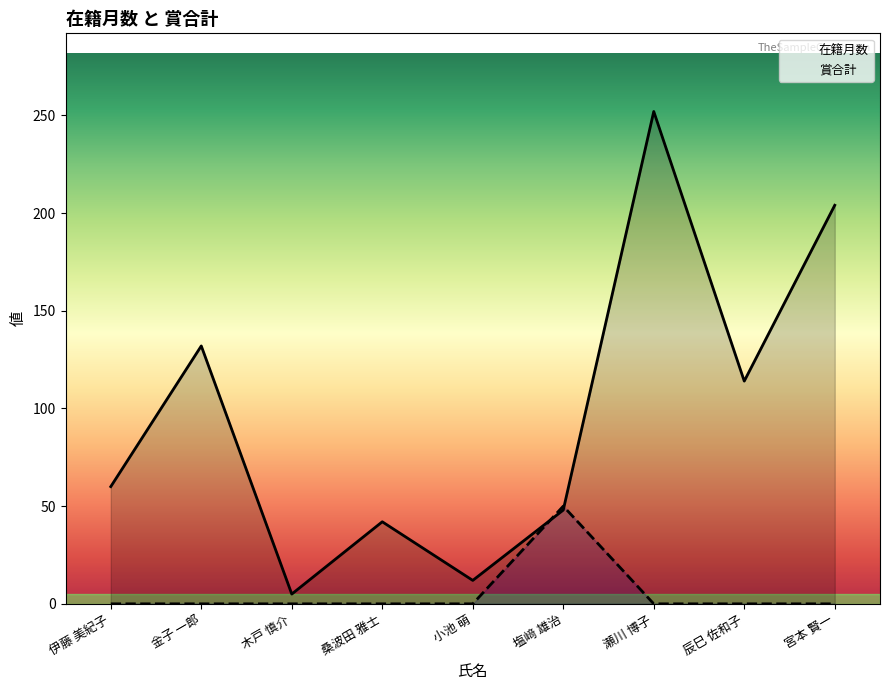

List the series in order of their peak value, highest first.

在籍月数, 賞合計